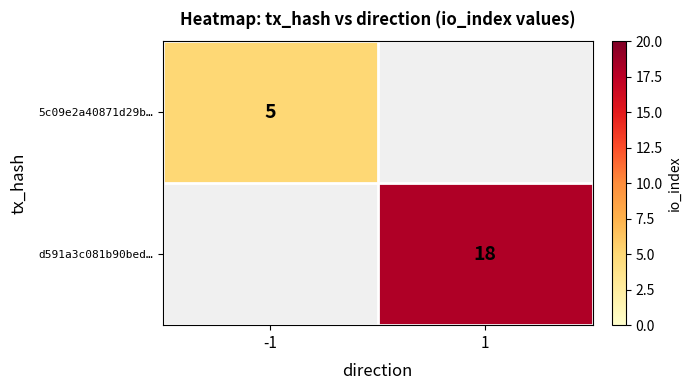

Is the value of d591a3c081b90bed… at 1 greater than the value of 5c09e2a40871d29b… at -1?

Yes